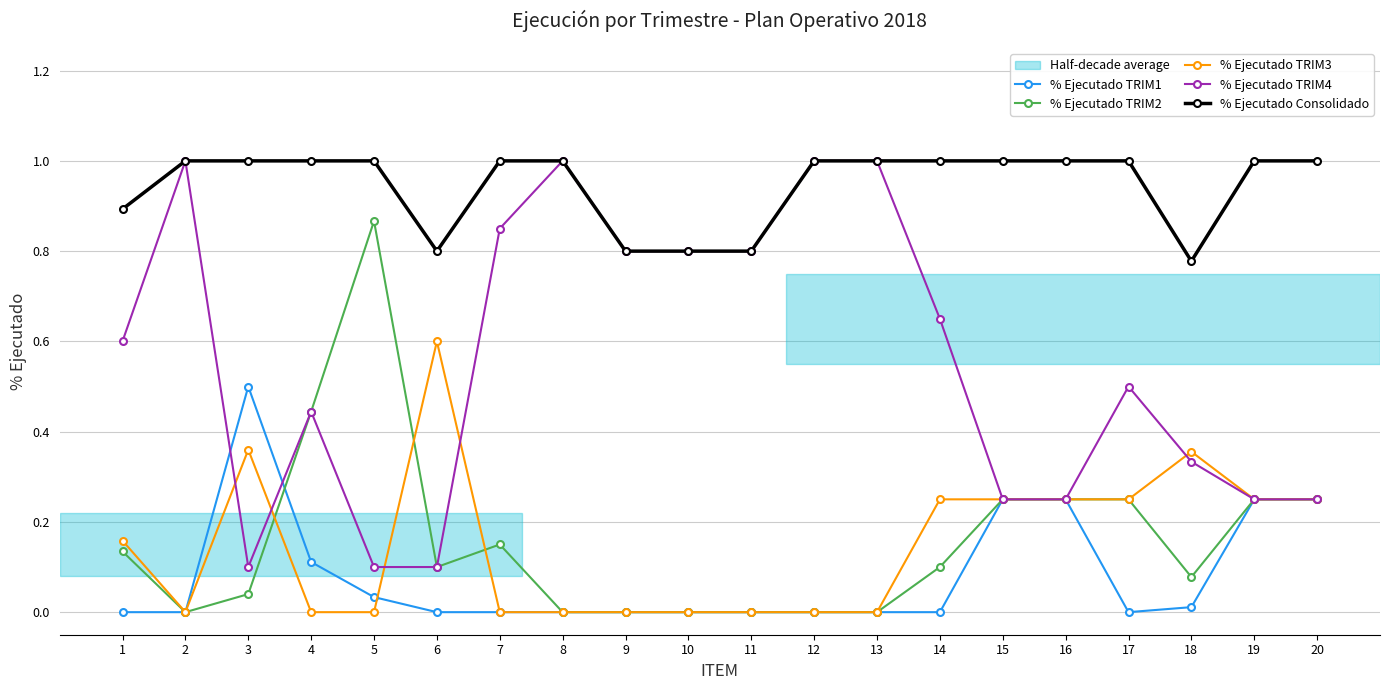

At which category does % Ejecutado TRIM4 reach its first local valley?

3